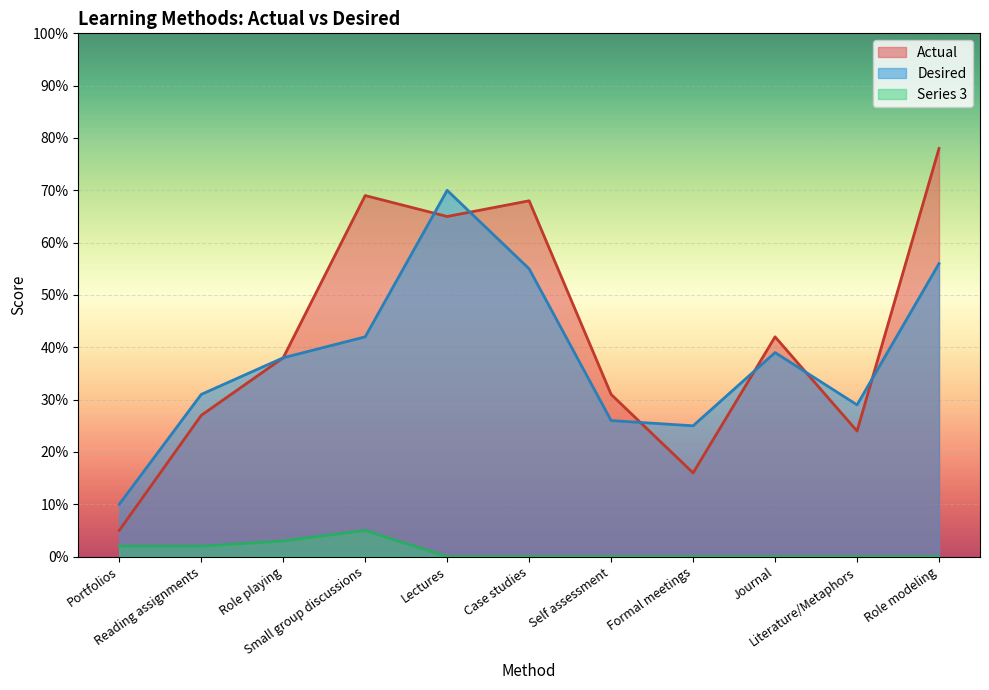

Where does the Desired series first go above 38?

Small group discussions